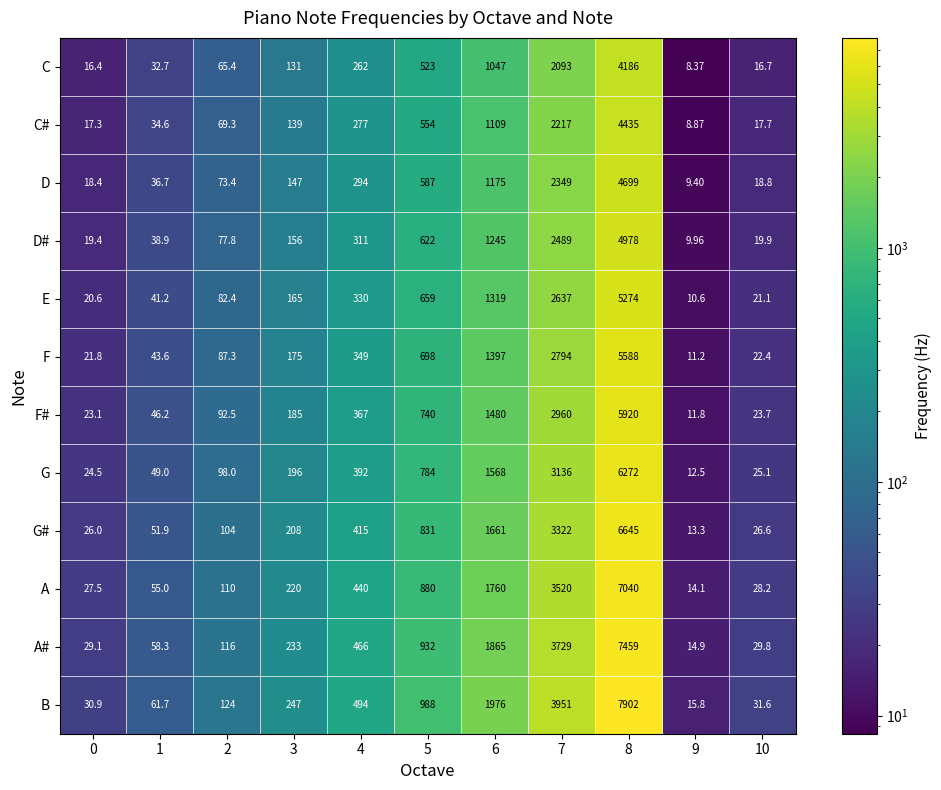

Is the value of G# at 0 greater than the value of D at 9?

Yes